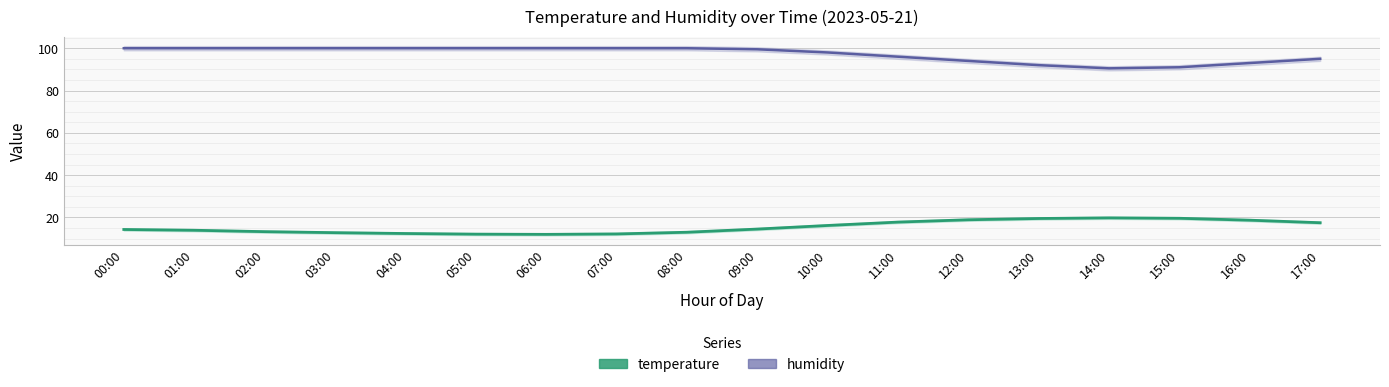

How many values in the temperature series exceed 14?

10